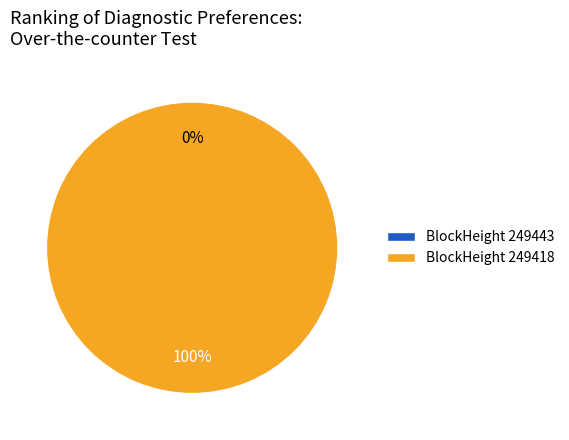

Does 249443 represent more than half of the total?

No